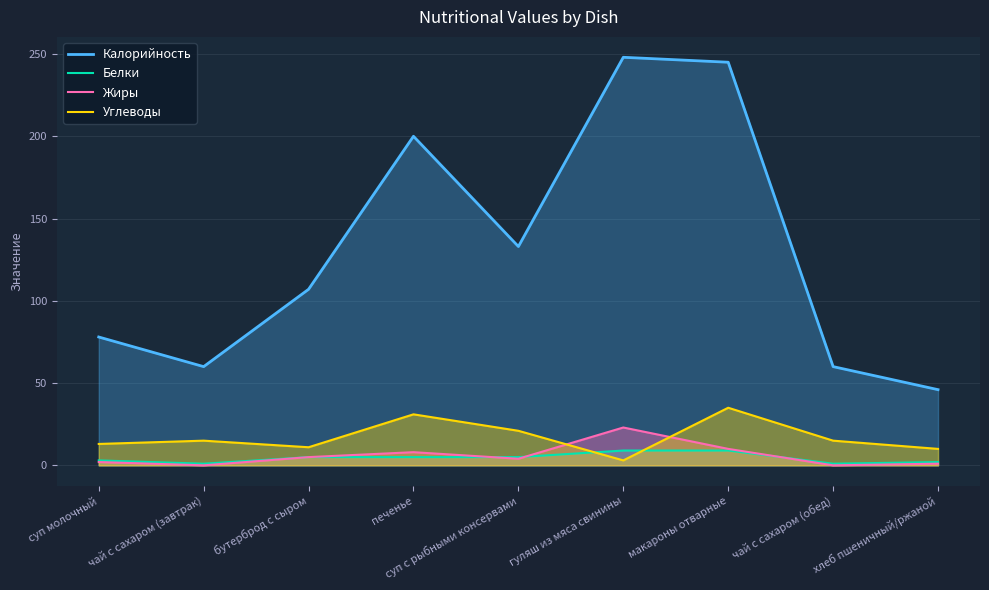

True or false: Жиры and Калорийность intersect in this chart.

False